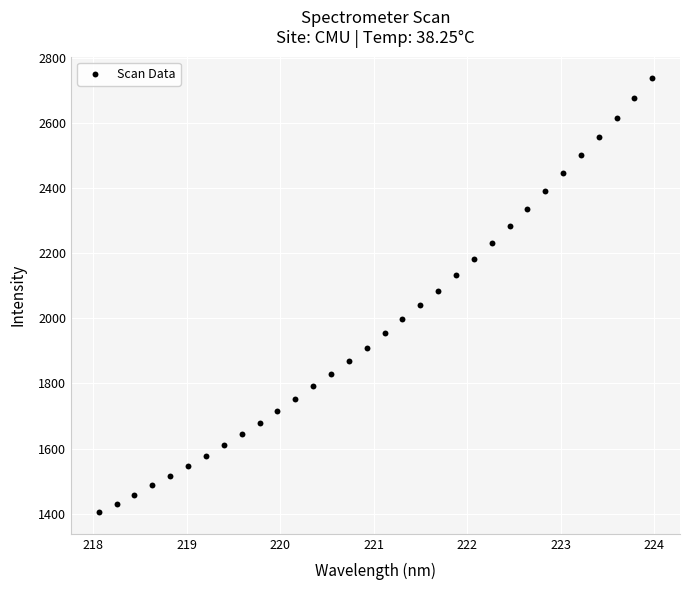

What is the range of X values (max minus min)?

5.9